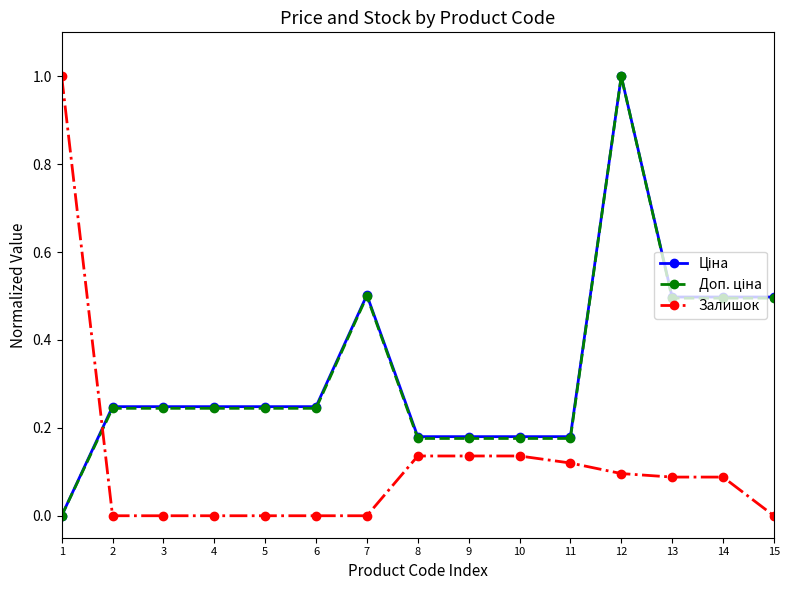

What is the total value across all series at 12?

2.1